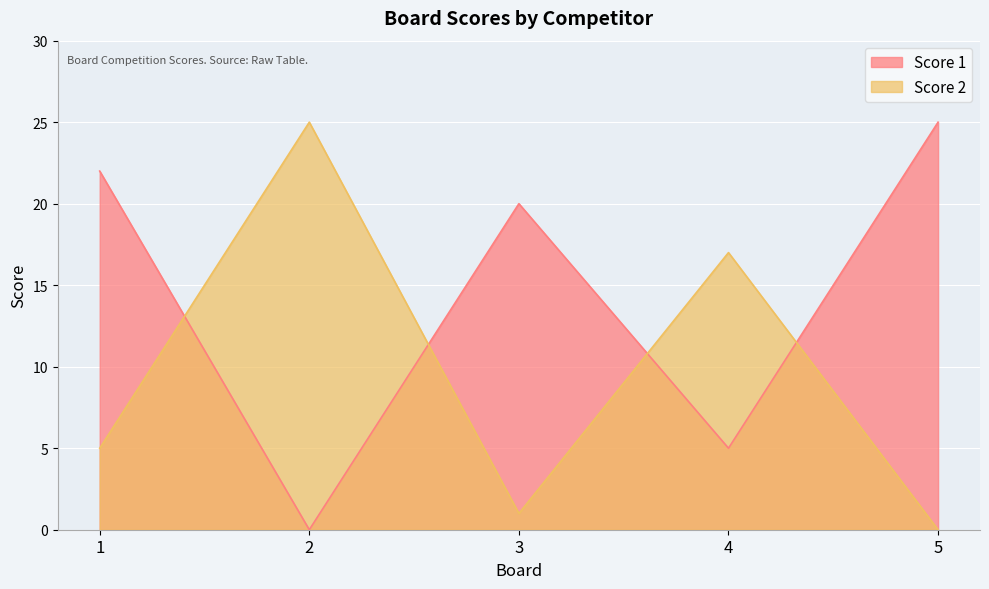

What is the total value across all series at 4?

22